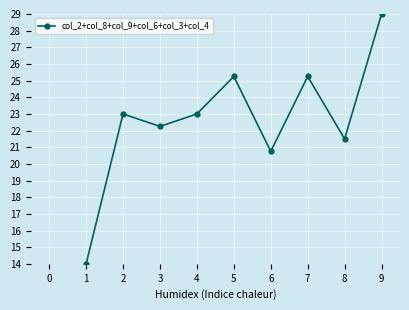

What is the difference between the maximum and minimum values?

15.0